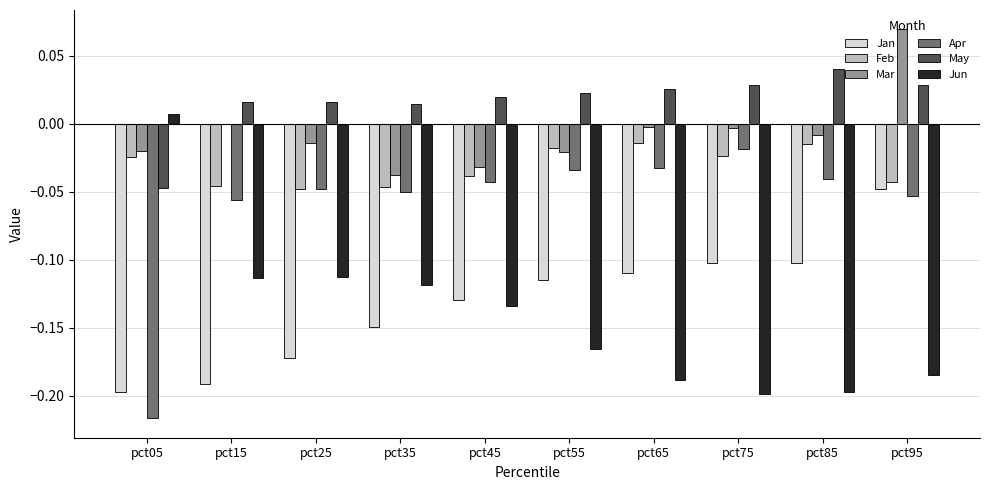

How many distinct data groups are displayed?

6